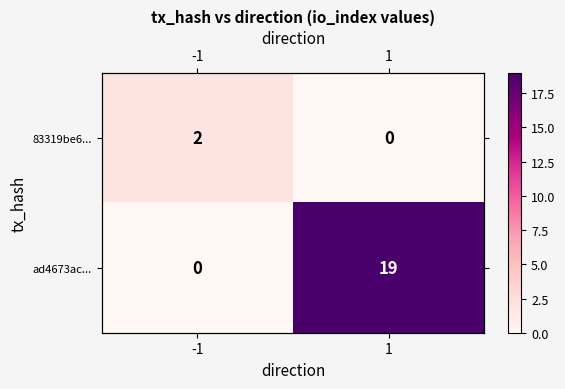

Is the value of ad4673ac... at 1 greater than the value of 83319be6... at 1?

Yes